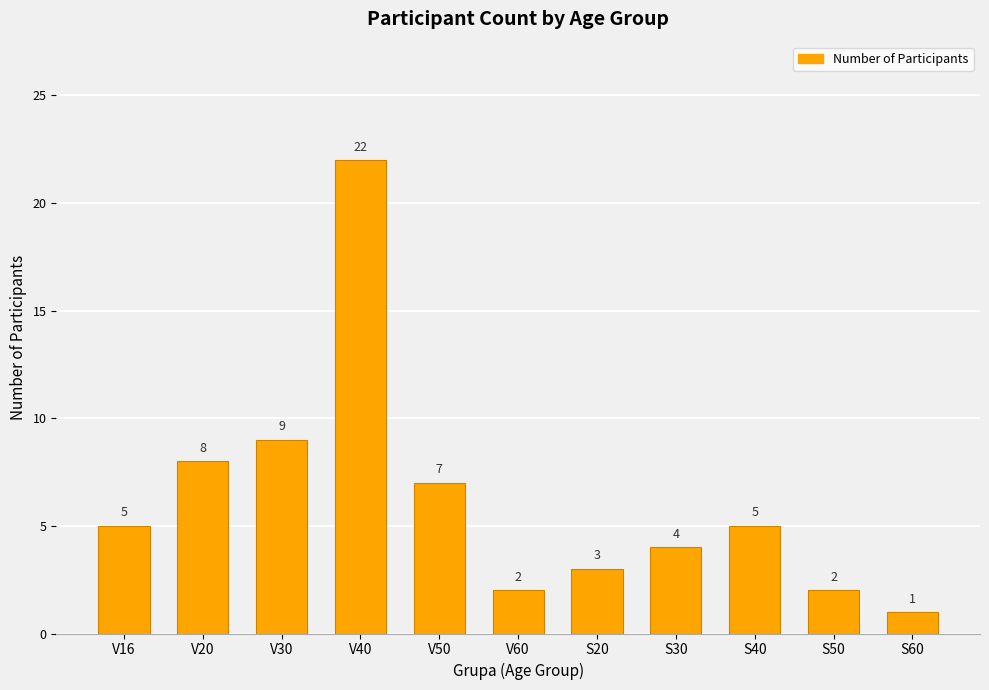

Reading right to left, list all the values displayed in this chart.

1	2	5	4	3	2	7	22	9	8	5